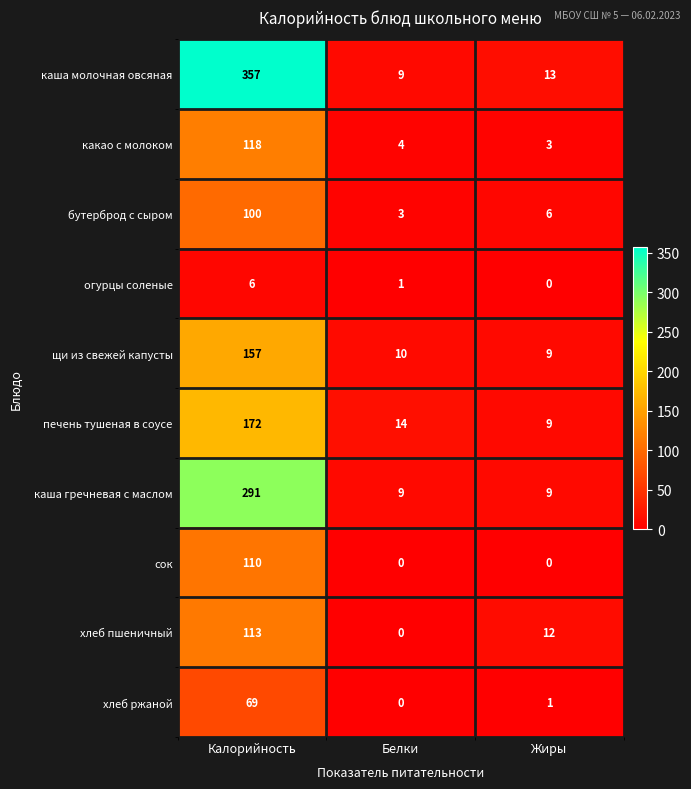

At which label is хлеб ржаной closest to 34?

Жиры